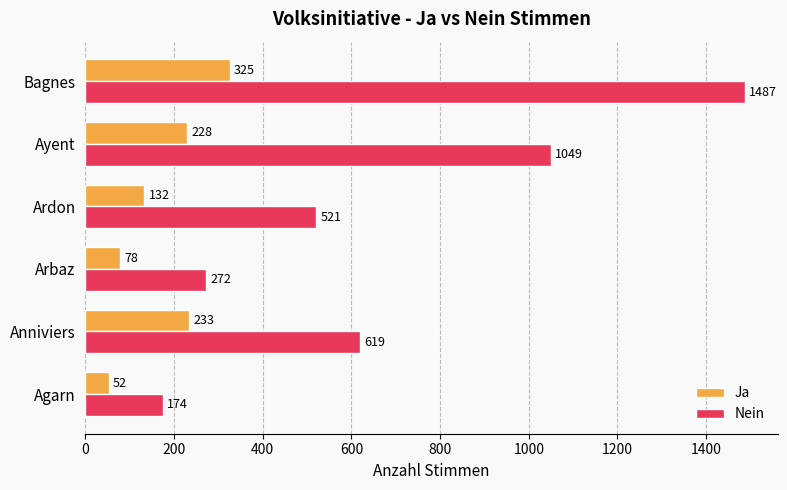

True or false: Nein has a value of 272 at Arbaz.

True